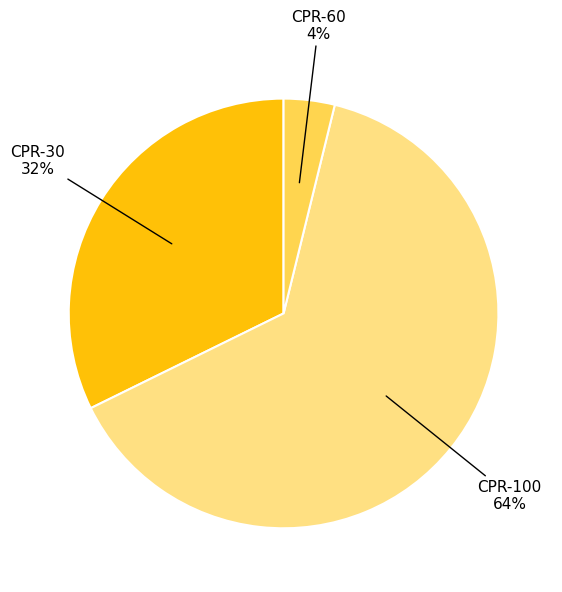

To the nearest percent, what is the average slice percentage?

33%